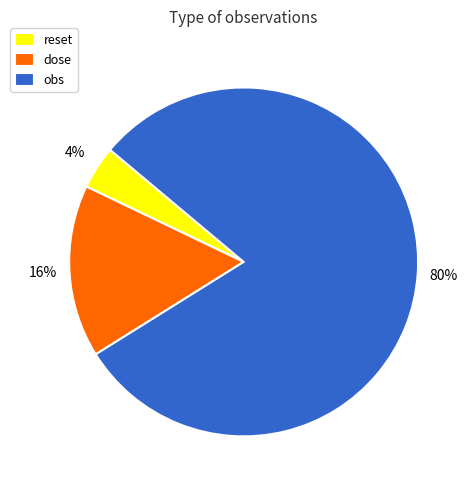

To the nearest percent, what percentage of the pie is obs?

80%